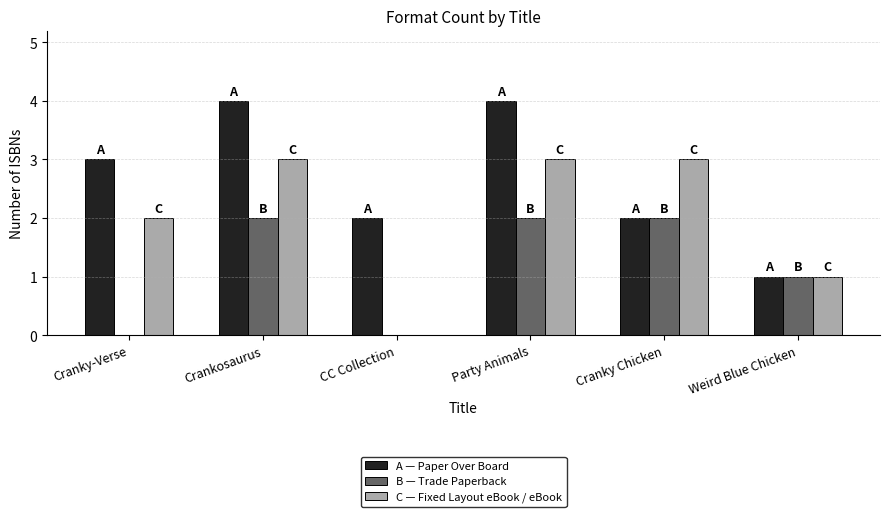

Are the bars grouped side by side (vs. stacked)?

Yes